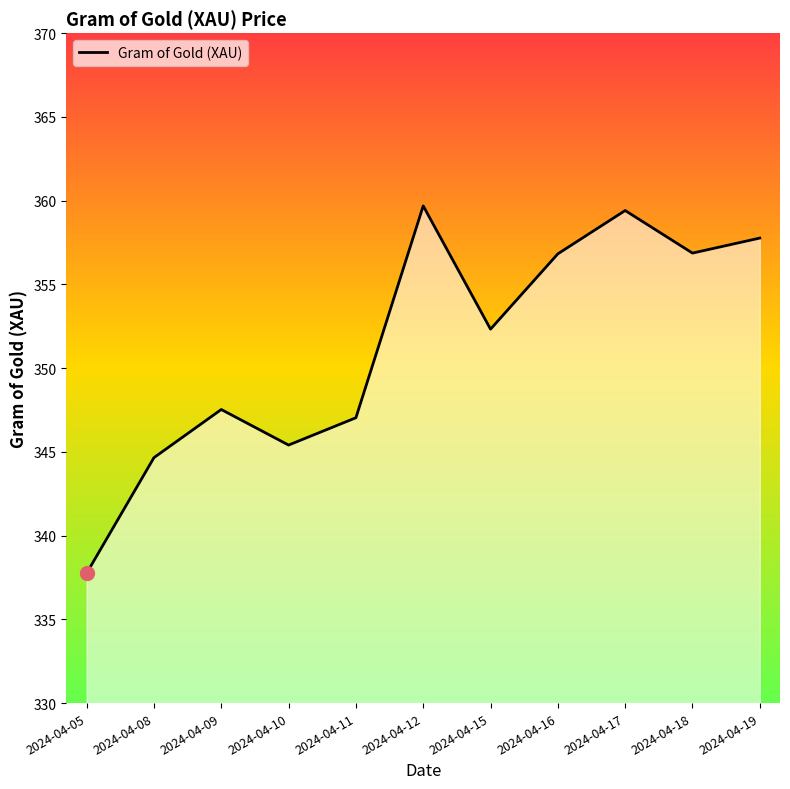

Count the number of data series in this chart.

1